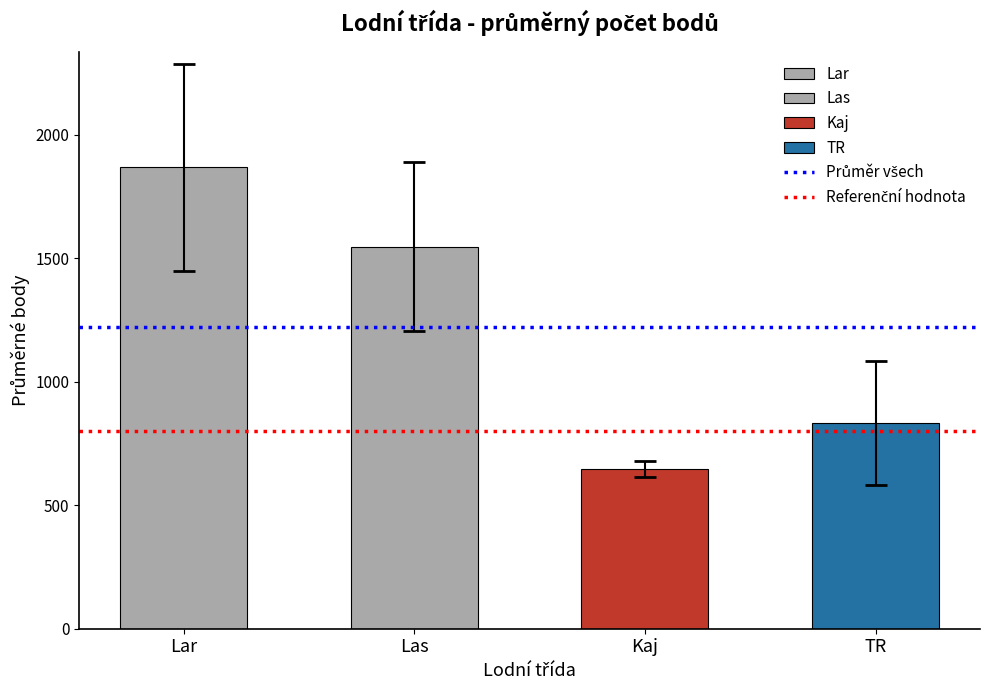

What is the change in value from Lar to TR?

-1034.8